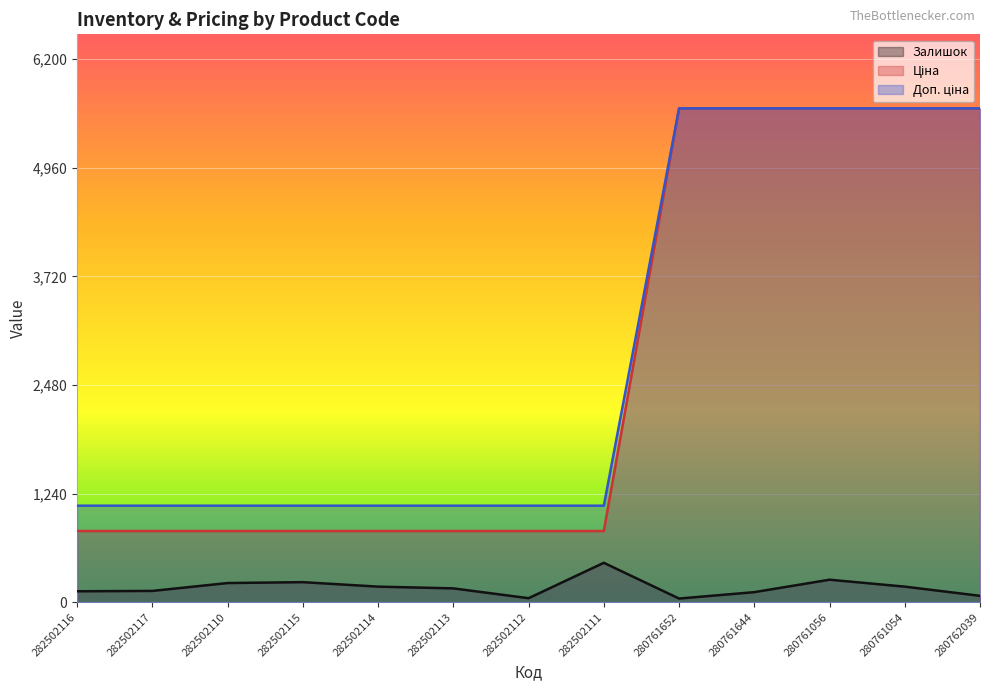

Count the number of categories in the chart.

13